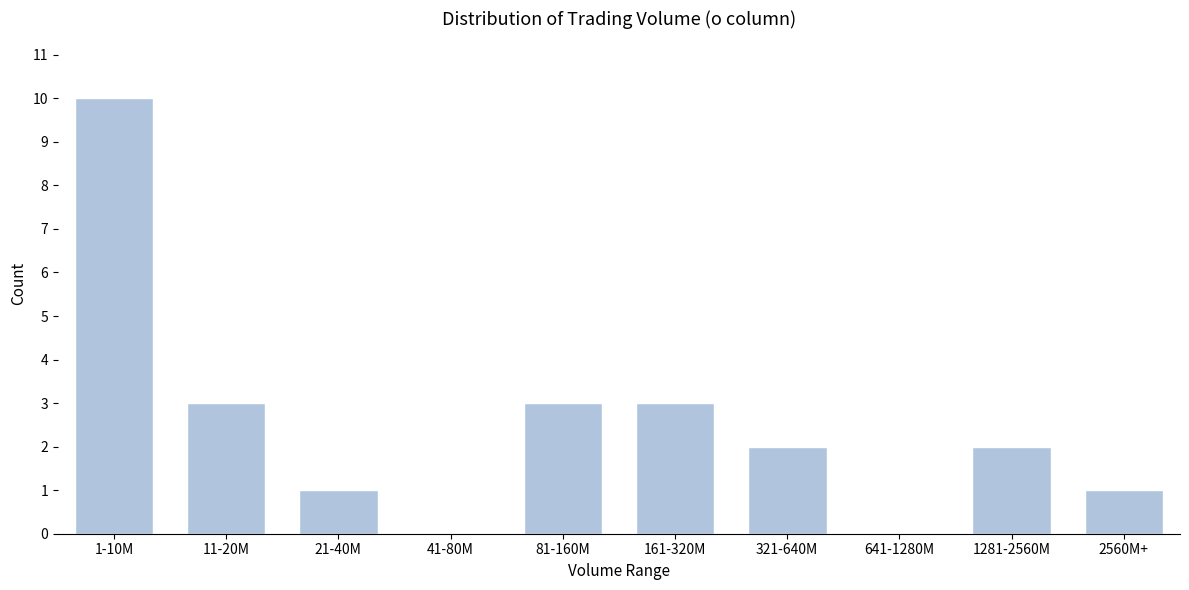

Reading left to right, list all the values displayed in this chart.

1-10M=10	11-20M=3	21-40M=1	41-80M=0	81-160M=3	161-320M=3	321-640M=2	641-1280M=0	1281-2560M=2	2560M+=1